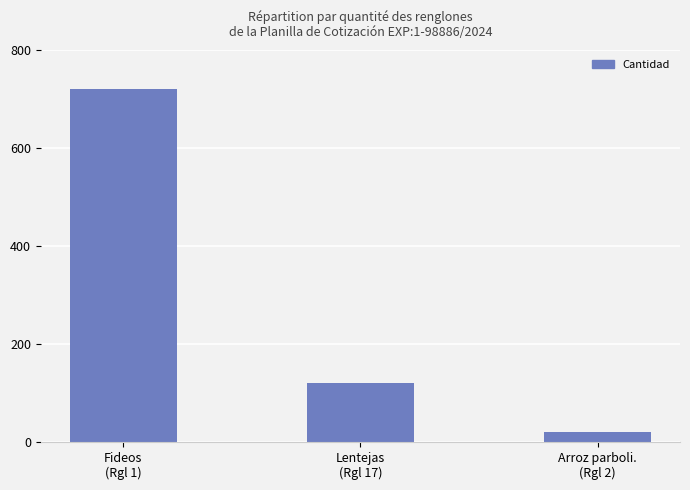

List the labels in order of value, largest first.

Fideos
(Rgl 1), Lentejas
(Rgl 17), Arroz parboli.
(Rgl 2)